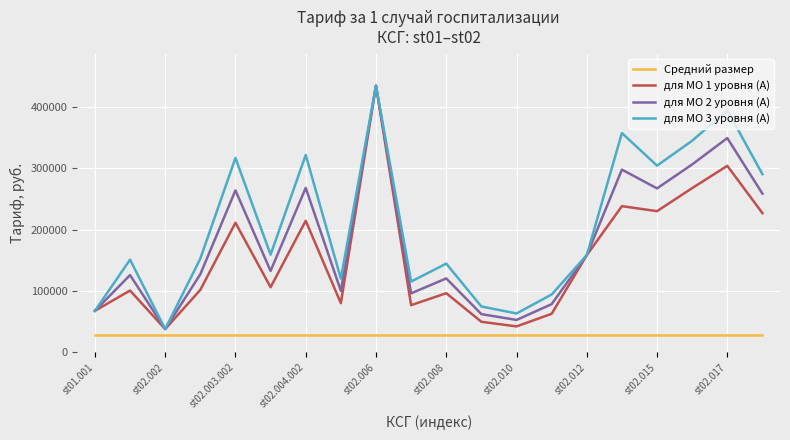

Which series has the largest total across all categories?

для МО 3 уровня (А)